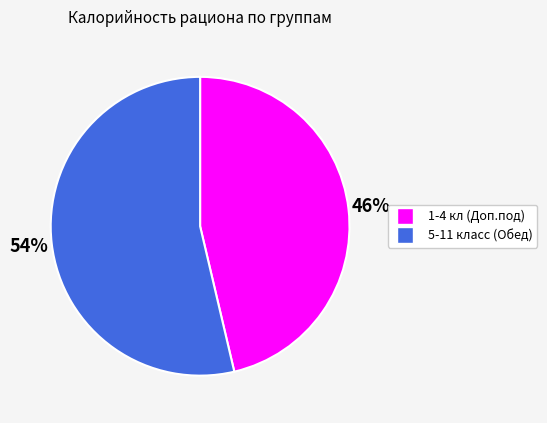

Rank the categories by value from highest to lowest.

5-11 класс (Обед), 1-4 кл (Доп.под)